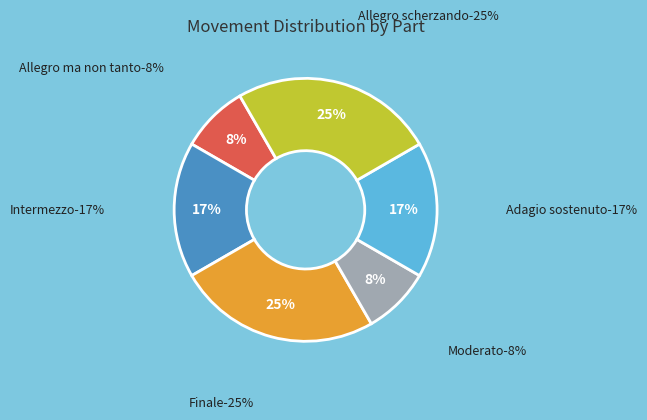

Does any single category account for the majority?

No